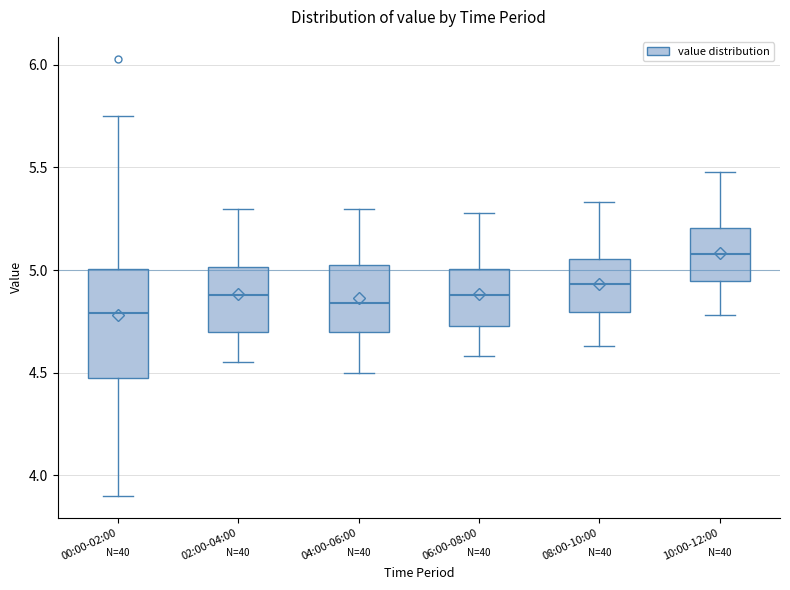

Where does the lower whisker of the box for 00:00-02:00 end on the y-axis? The values are not printed on the chart, so give them approximately, as read against the axis.

3.90